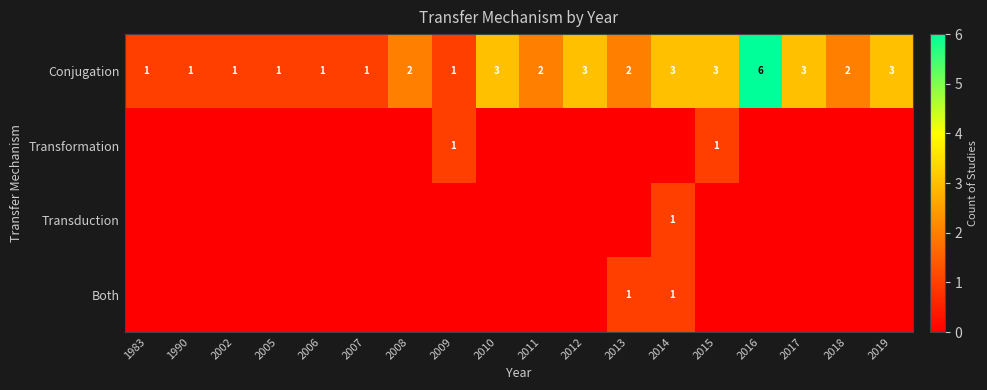

The Conjugation series shows 3 at 2011. True or false?

False